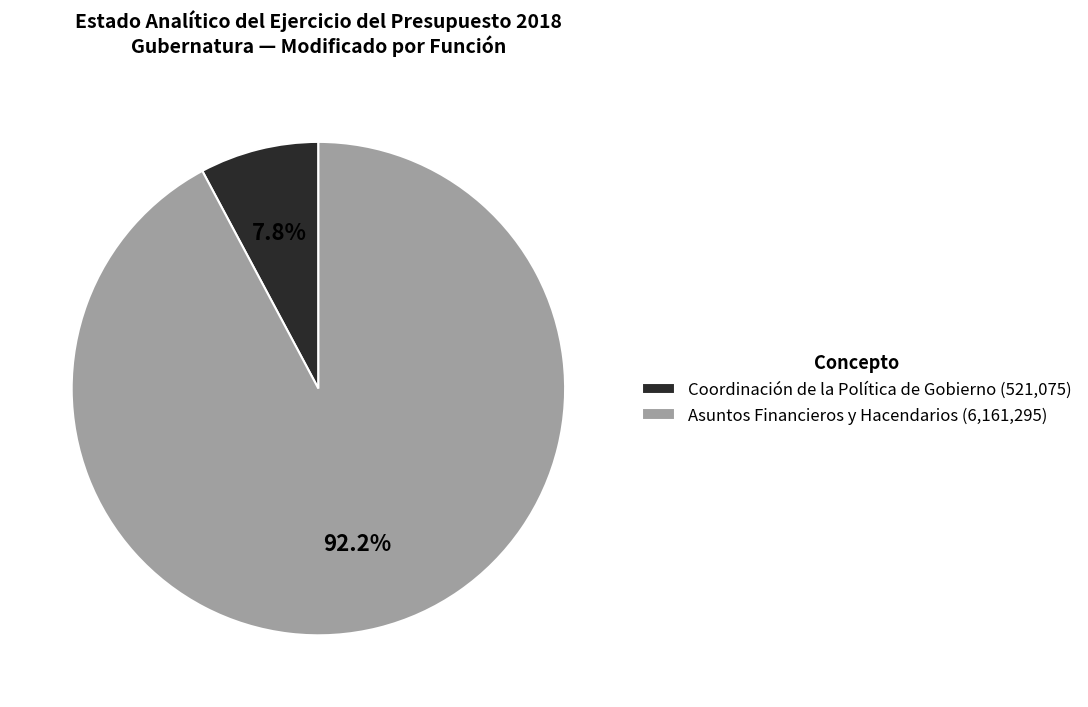

Which category accounts for the majority?

Asuntos Financieros y Hacendarios